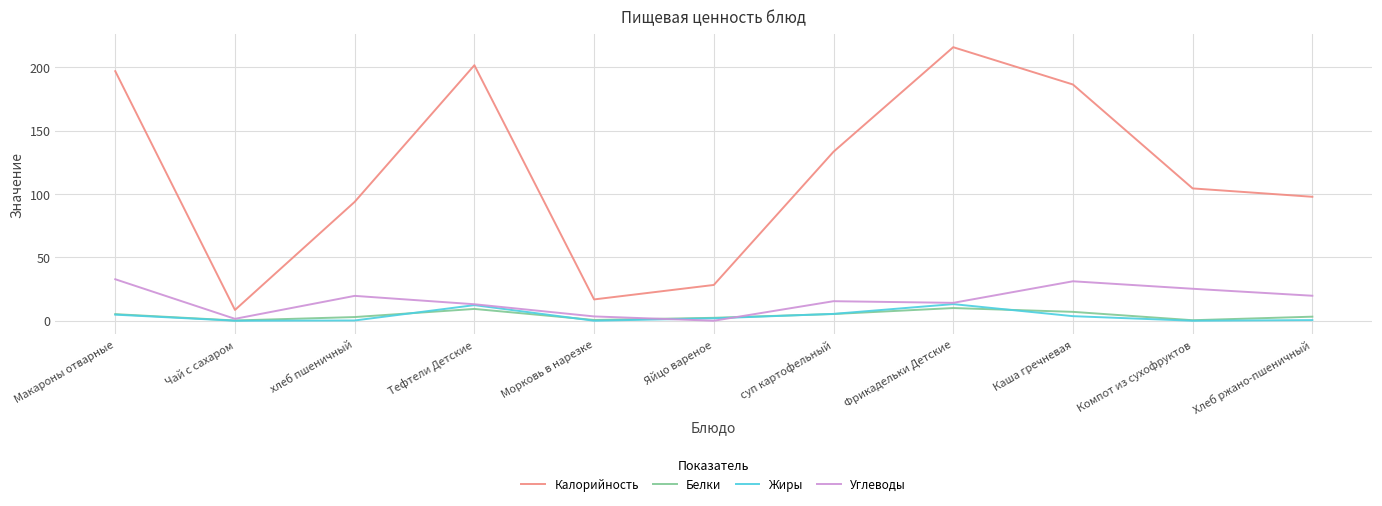

Where is Калорийность nearest to the value 112?

Компот из сухофруктов